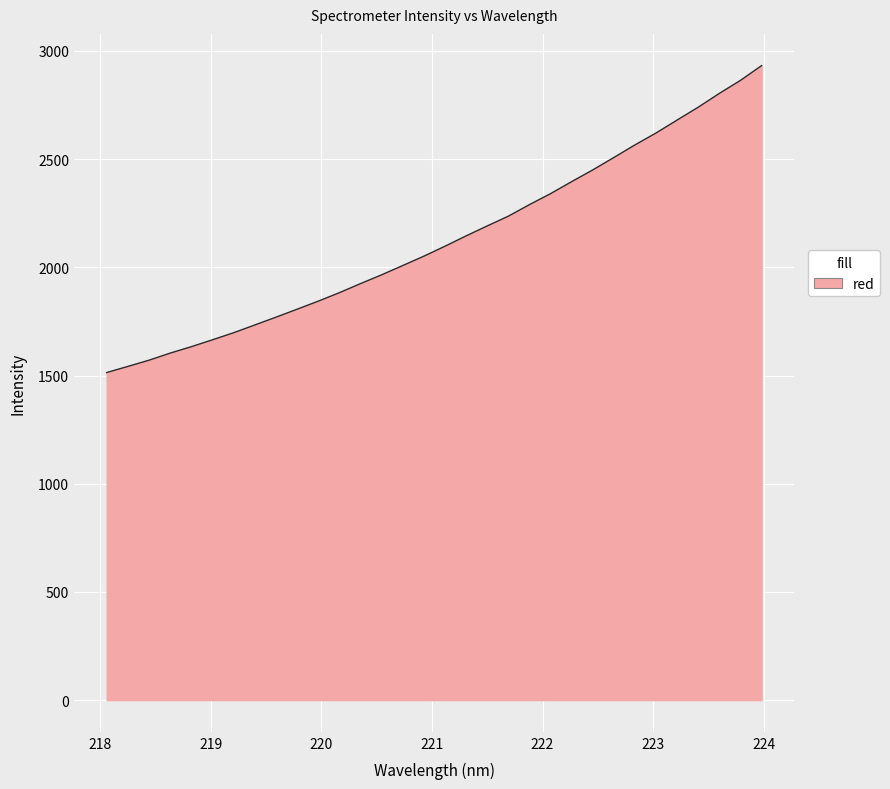

What is the difference between the maximum and minimum values?

1418.5